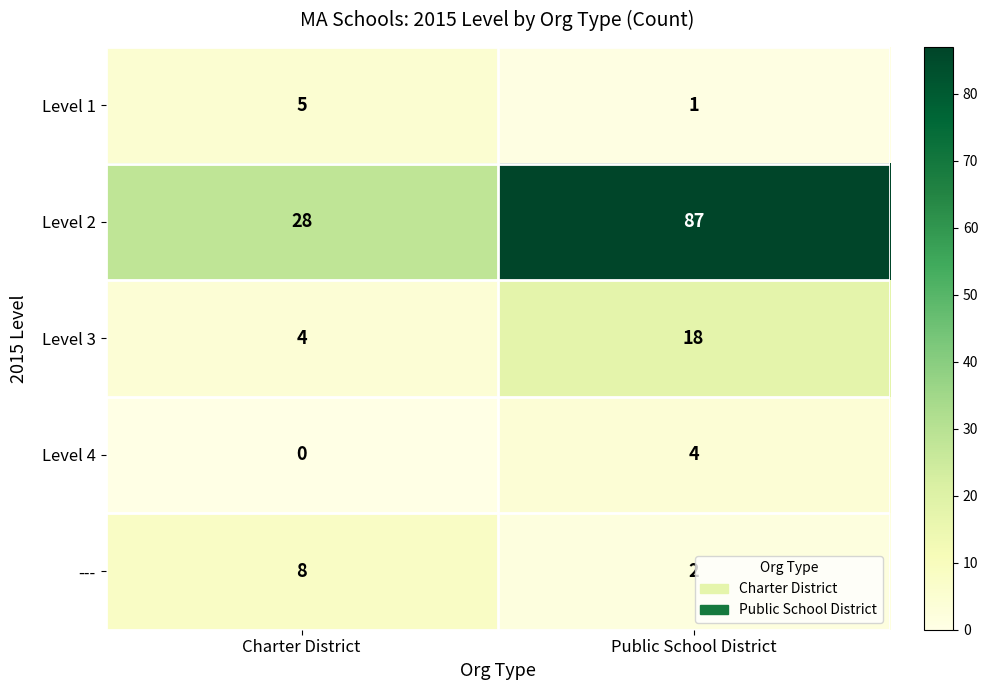

Between Charter District and Public School District, which series saw the biggest shift?

Level 2